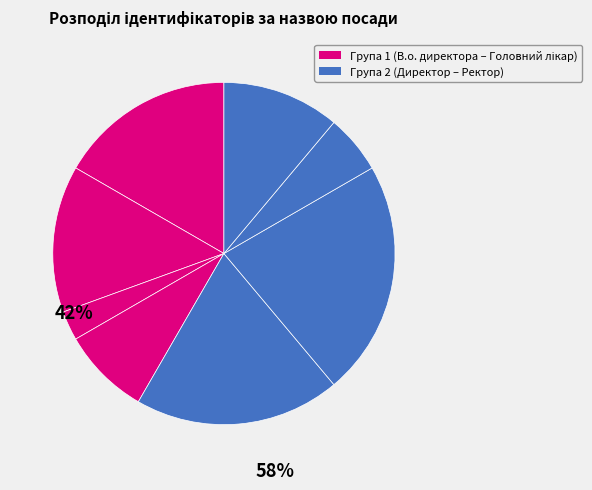

Count the number of slices in the pie.

8